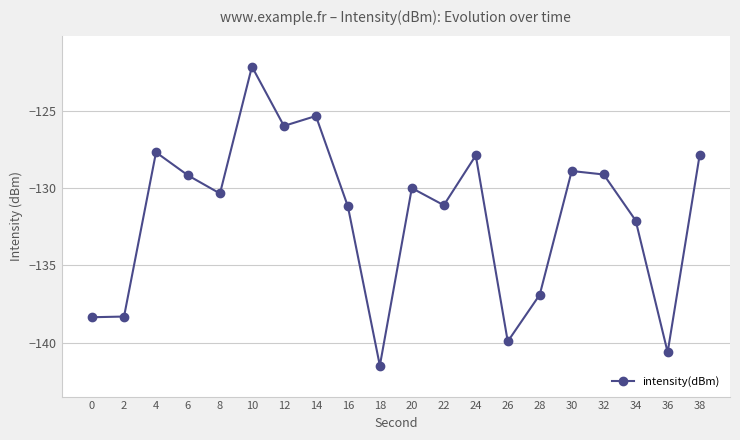

True or false: the data shows -226.3 at 6.

False